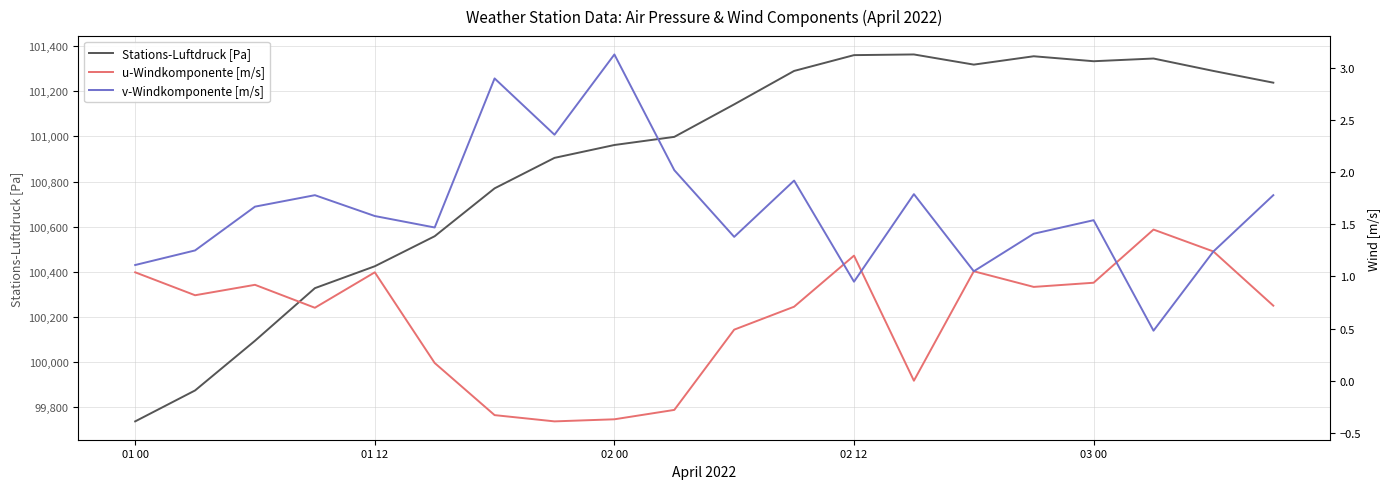

What is the lowest value of the Stations-Luftdruck [Pa] series?

99738